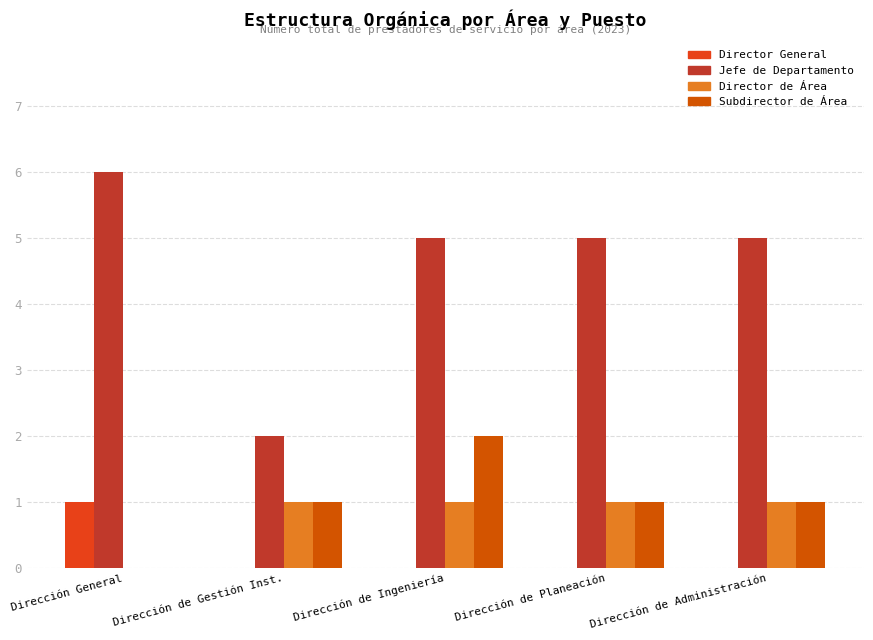

What are all the series names shown in the legend?

Director General, Jefe de Departamento, Director de Área, Subdirector de Área